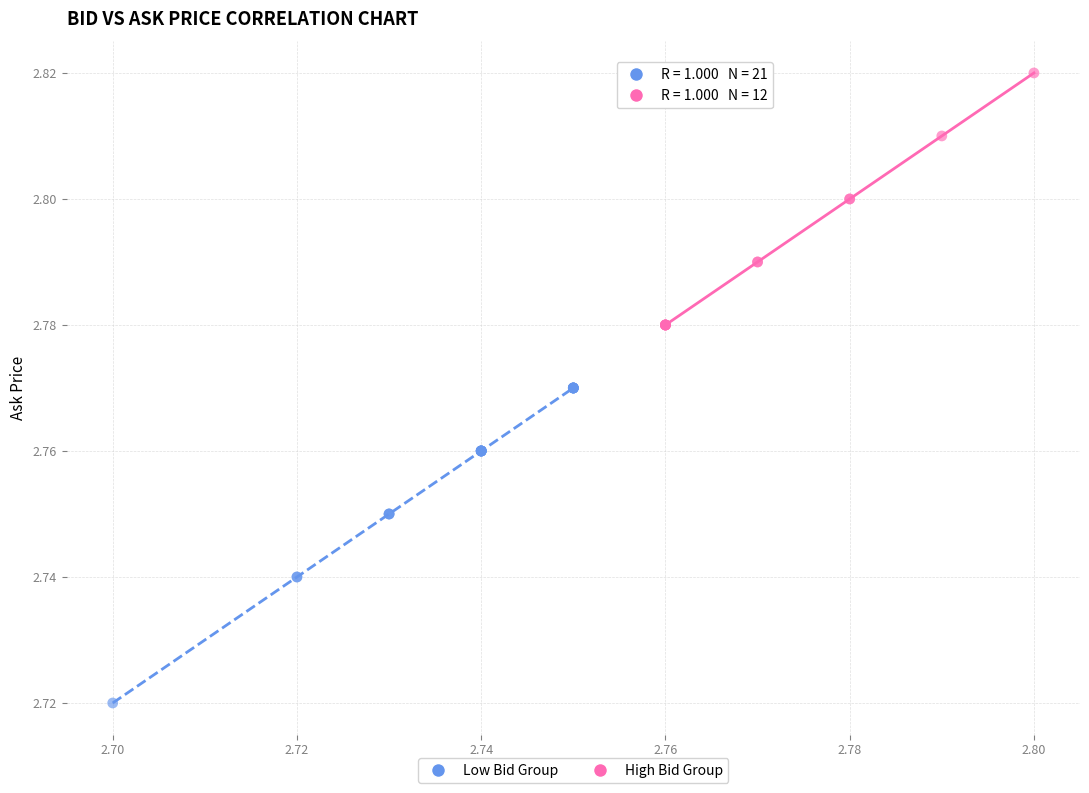

Which series reaches the minimum Y coordinate?

Low Bid Group